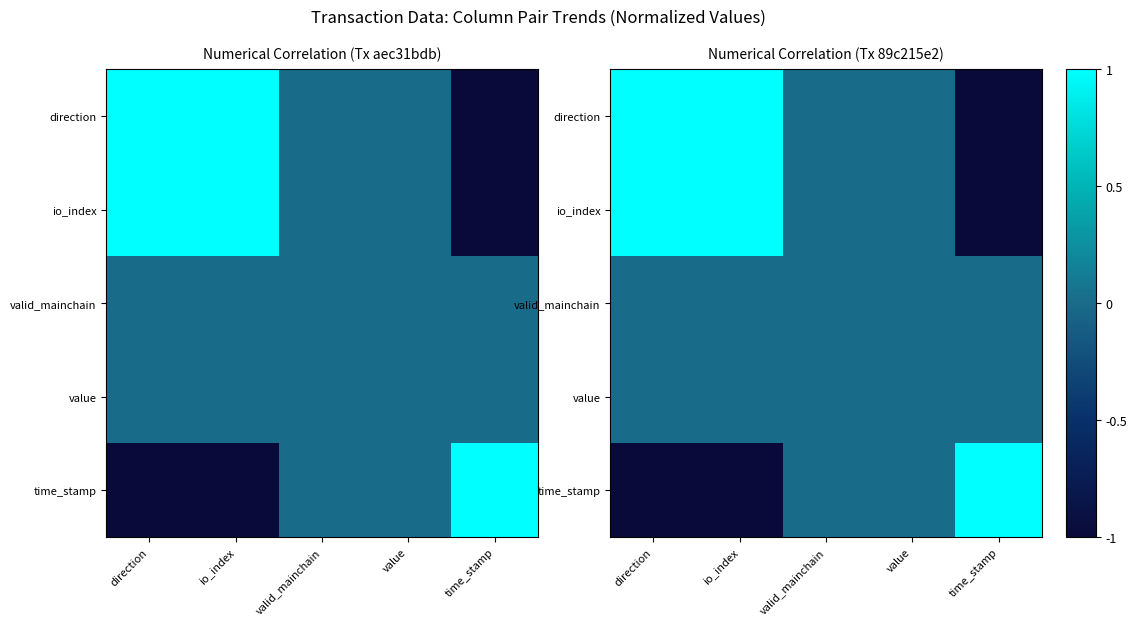

How many negative values does the io_index series have?

1